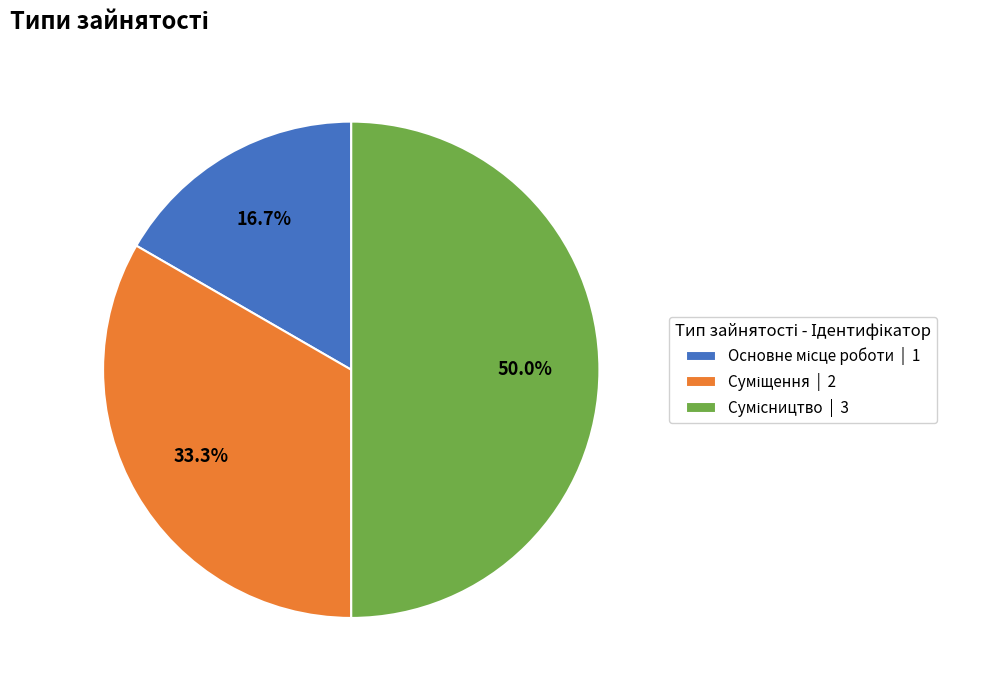

What percentage do Основне місце роботи and Суміщення together represent?

50.0%